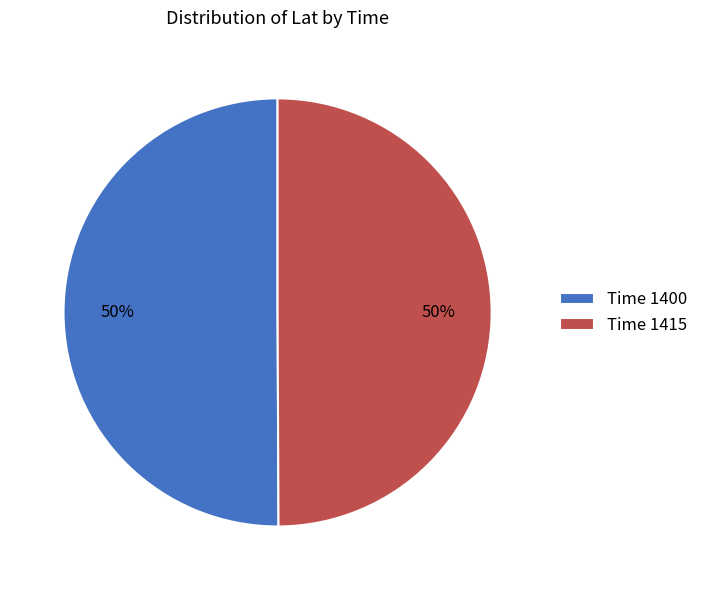

To the nearest percent, what is the combined percentage of Time 1400 and Time 1415?

100%